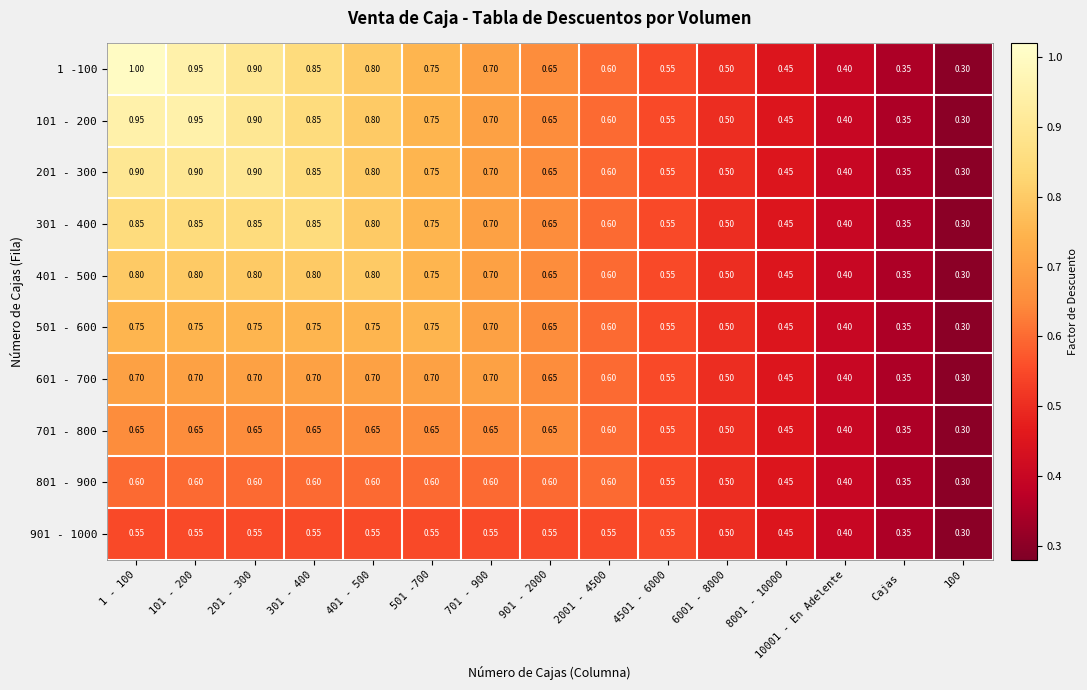

Is the value of 701 - 800 at 201 - 300 greater than the value of 401 - 500 at 10001 - En Adelente?

Yes